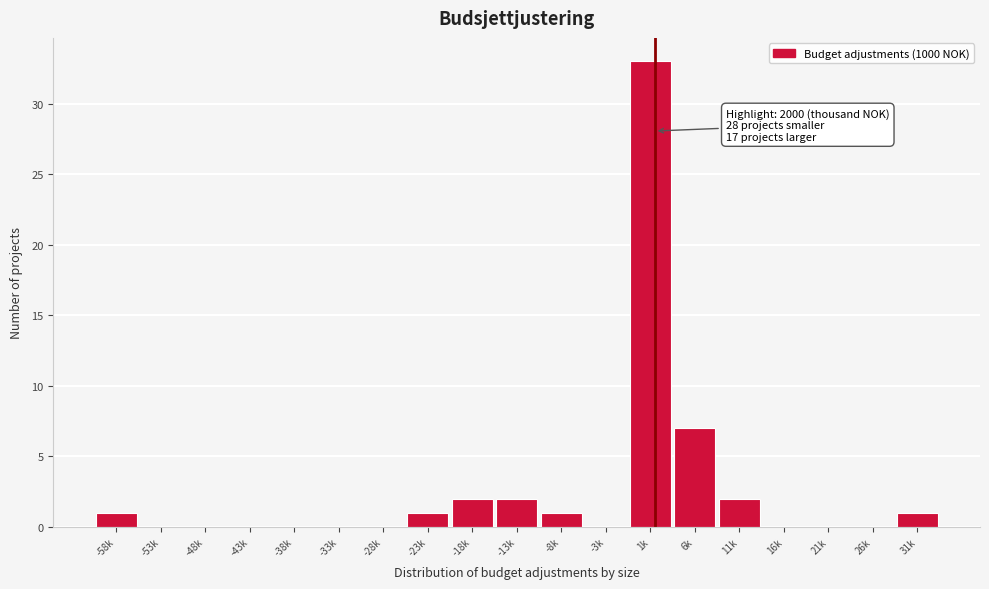

Reading left to right, what are all the values shown in this chart?

-58k=1	-53k=0	-48k=0	-43k=0	-38k=0	-33k=0	-28k=0	-23k=1	-18k=2	-13k=2	-8k=1	-3k=0	1k=33	6k=7	11k=2	16k=0	21k=0	26k=0	31k=1